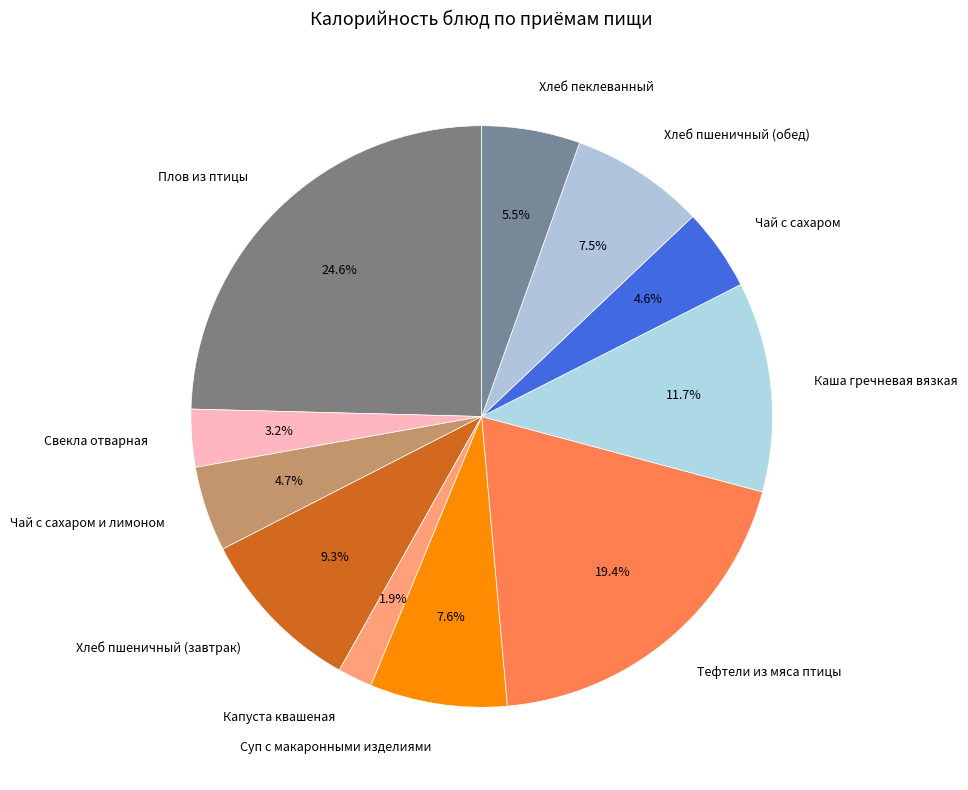

Combined, do Капуста квашеная and Чай с сахаром и лимоном account for over 50%?

No